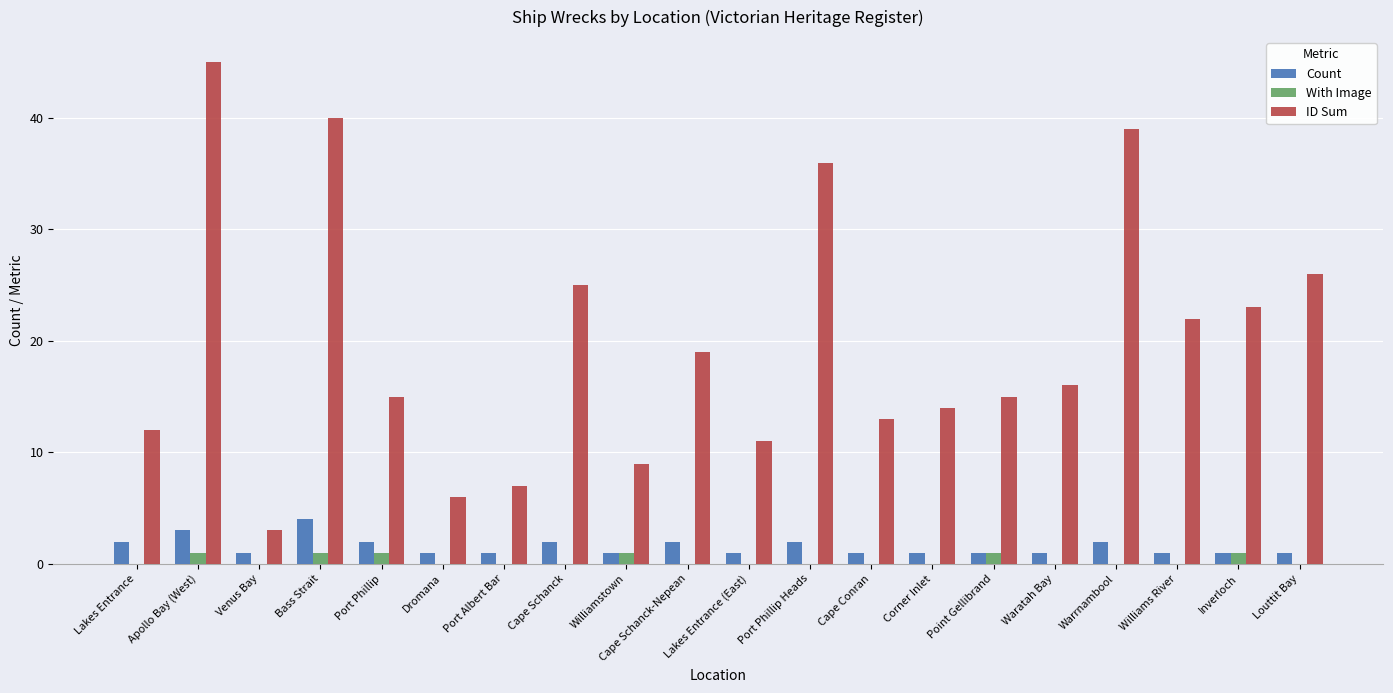

Is it true that Count equals 1 at Waratah Bay?

True